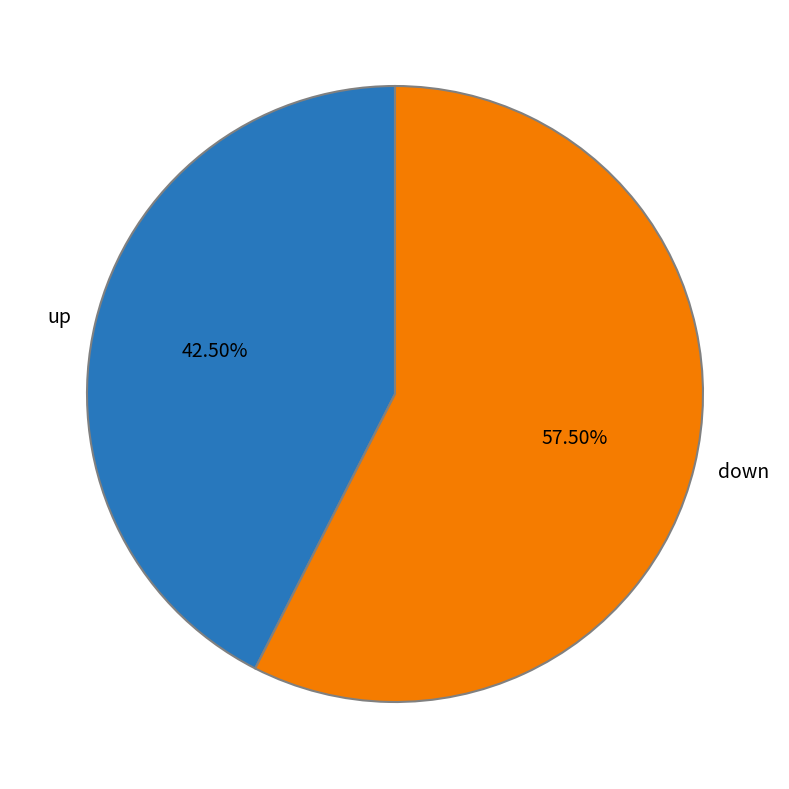

What is the largest slice in the pie chart?

down